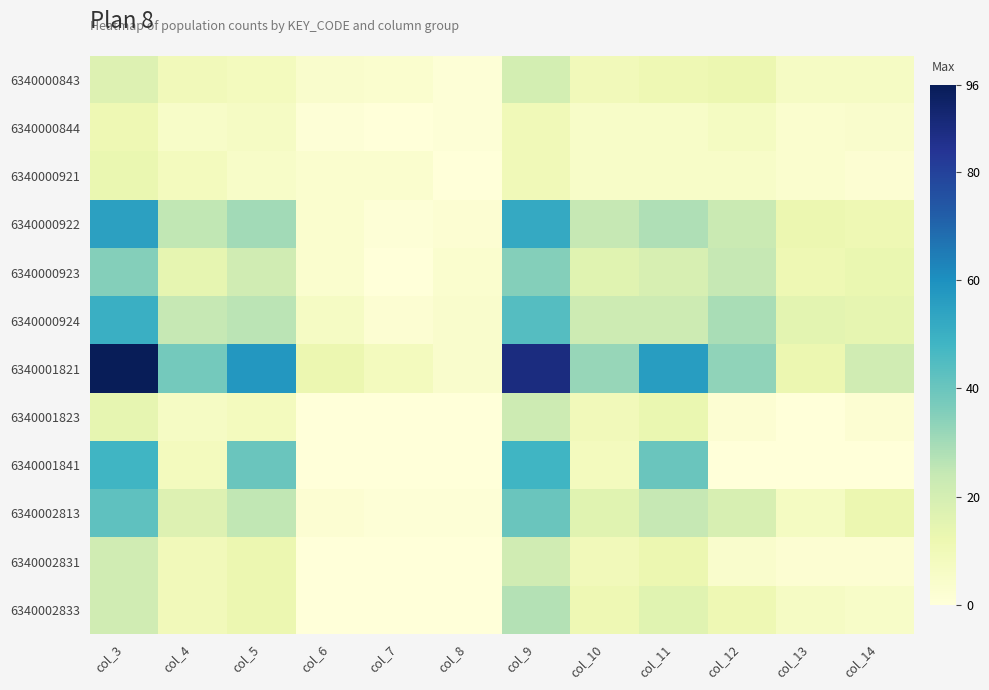

What is the greatest value displayed?

96